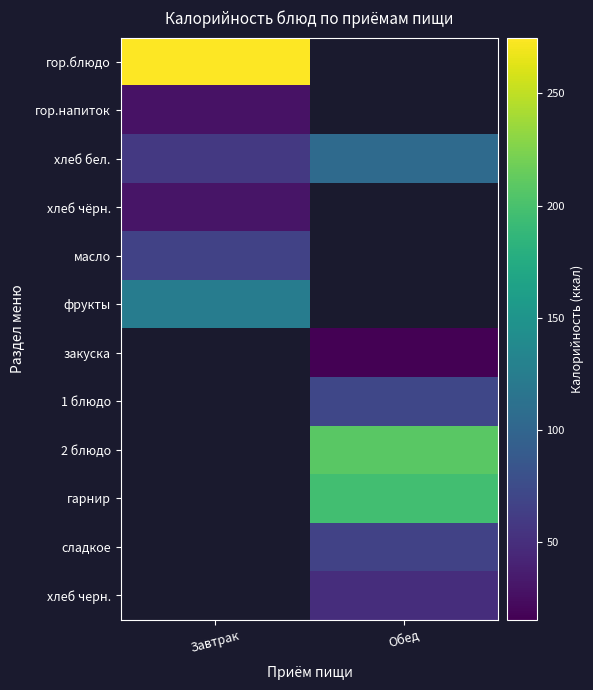

At which label does 2 блюдо first exceed 208?

Обед